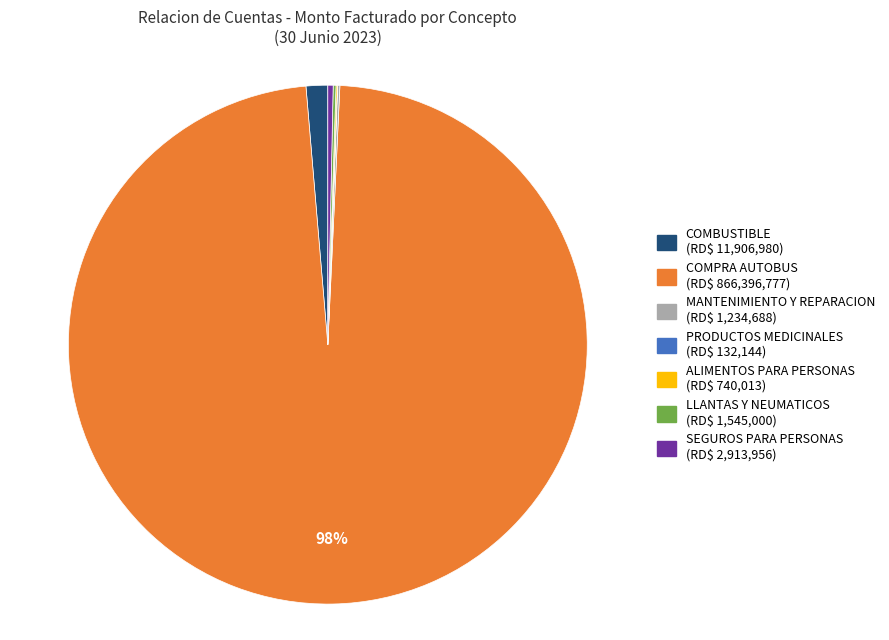

Does any single category account for the majority?

Yes